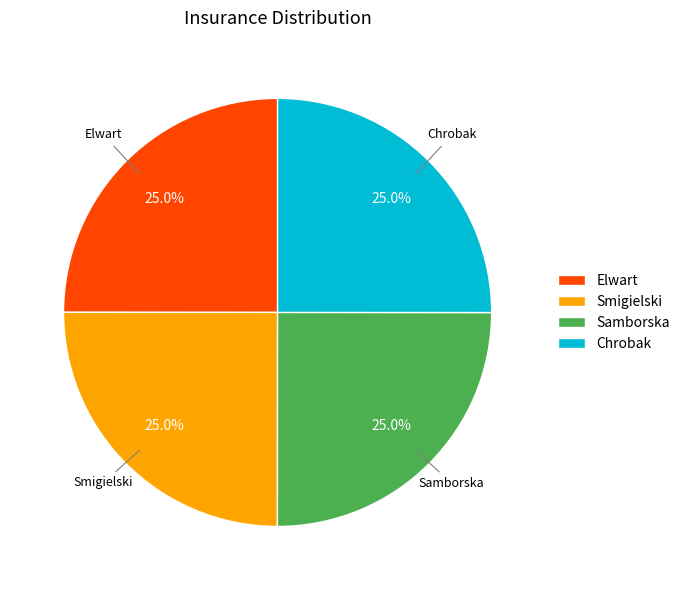

What percentage is the Smigielski slice, to the nearest percent?

25%